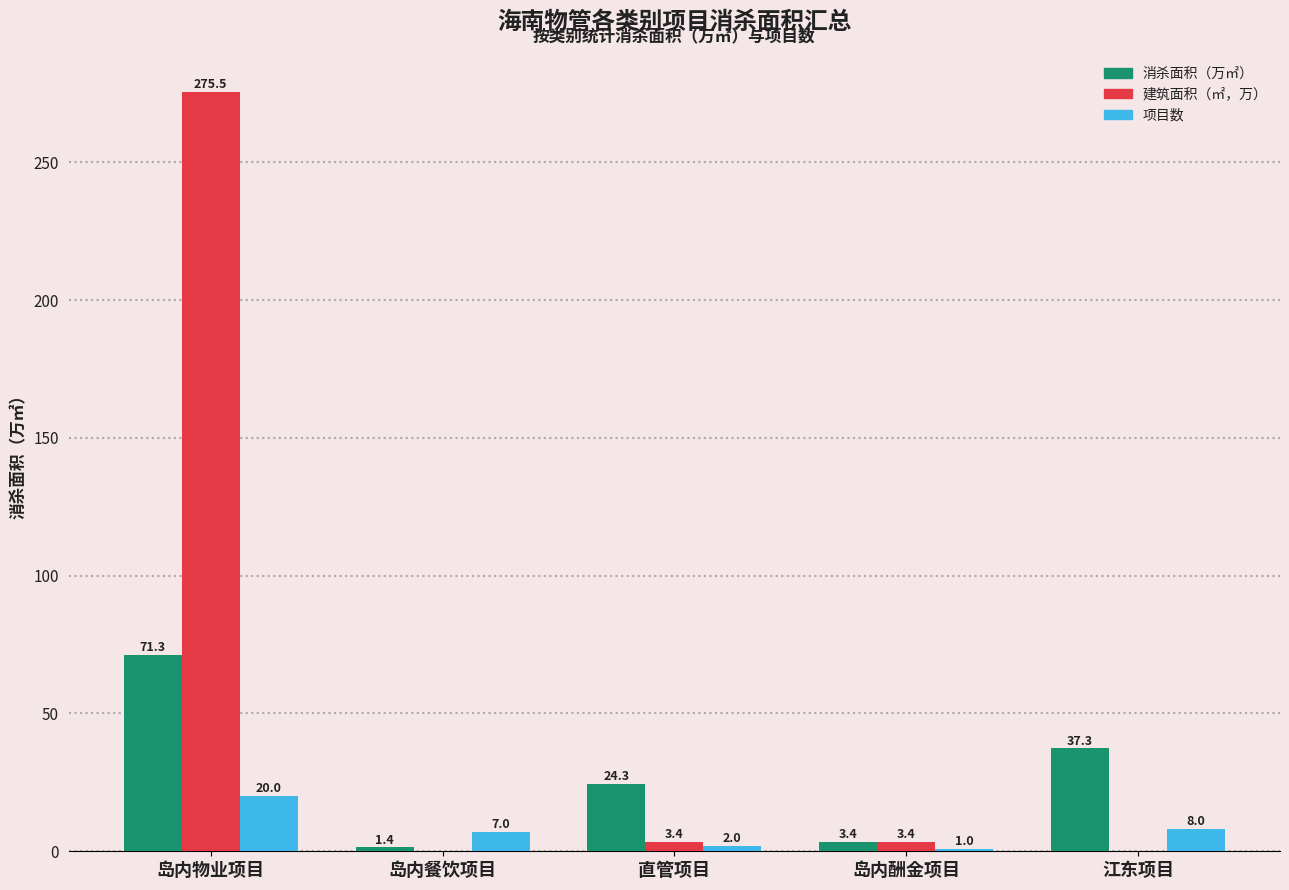

Where is 项目数 nearest to the value 10?

江东项目